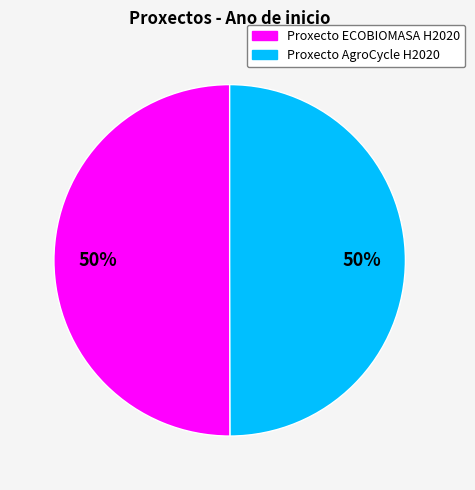

True or false: Proxecto ECOBIOMASA H2020 accounts for 40% of the total.

False